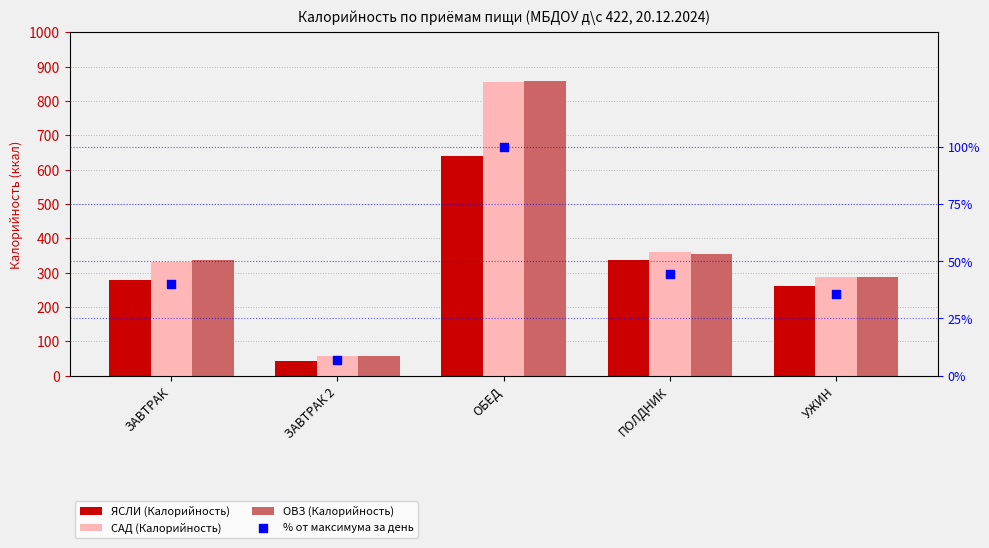

Which series contains the lowest Y value?

% от максимума за день